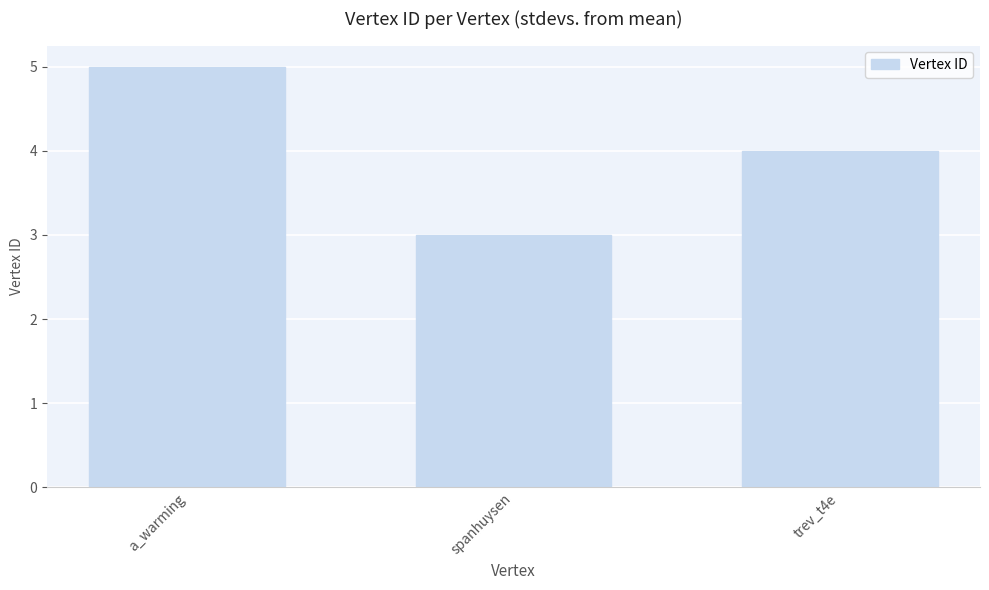

What is the average value?

4